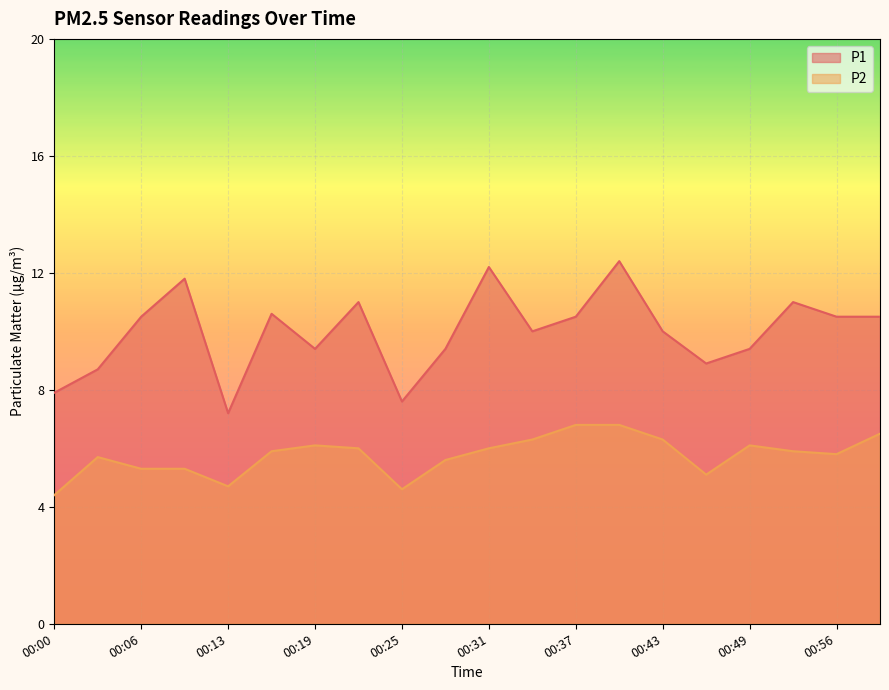

Is it true that P1 equals 14.4 at 00:59?

False